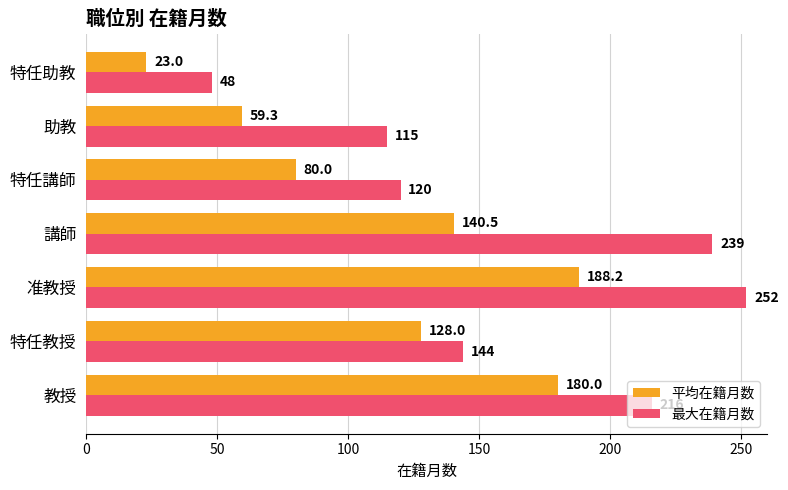

What is the difference between the maximum and minimum values in the 最大在籍月数 series?

204.0